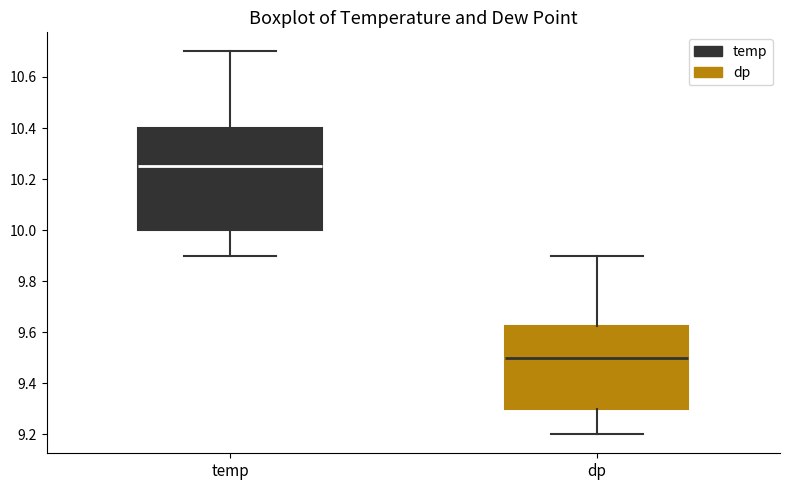

Reading left to right, transcribe this box plot: for each box, give where its median line is, the range the box spans, and where its two whiskers end, as read against the y-axis. The values are not printed on the chart, so give them approximately, as read against the axis.

temp: median 10.26, box 10.00 to 10.40, whiskers 9.90 to 10.70
dp: median 9.50, box 9.30 to 9.62, whiskers 9.20 to 9.90